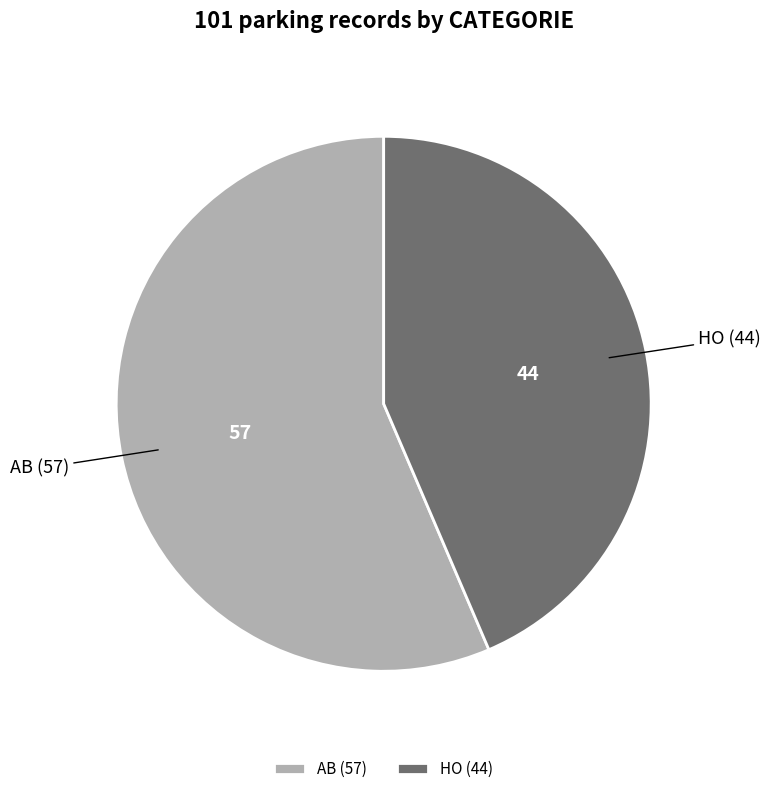

Approximately how many times larger is the value at HO compared to AB?

0.8